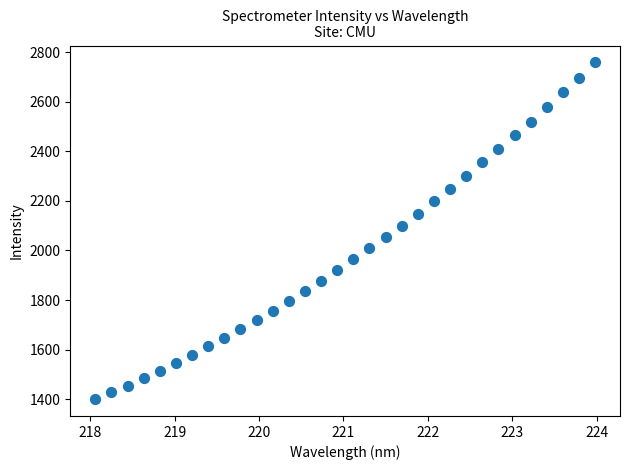

What is the range of X values (max minus min)?

5.9